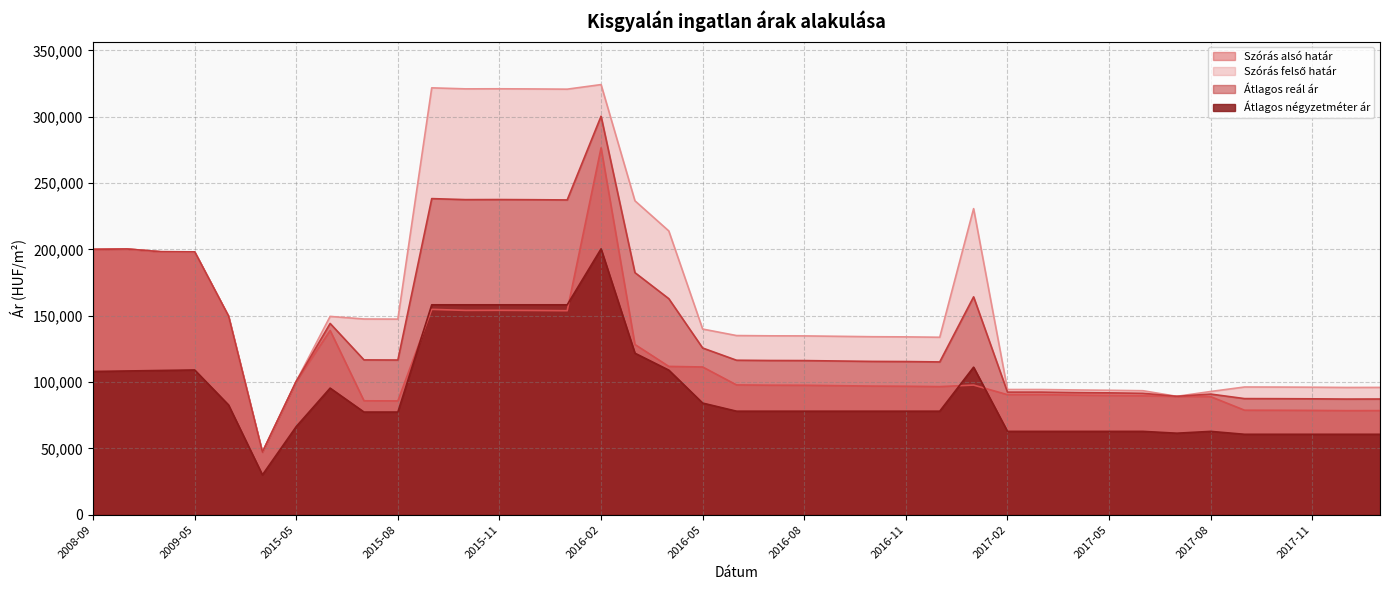

True or false: Átlagos reál ár and Szórás felső határ cross at least once.

False